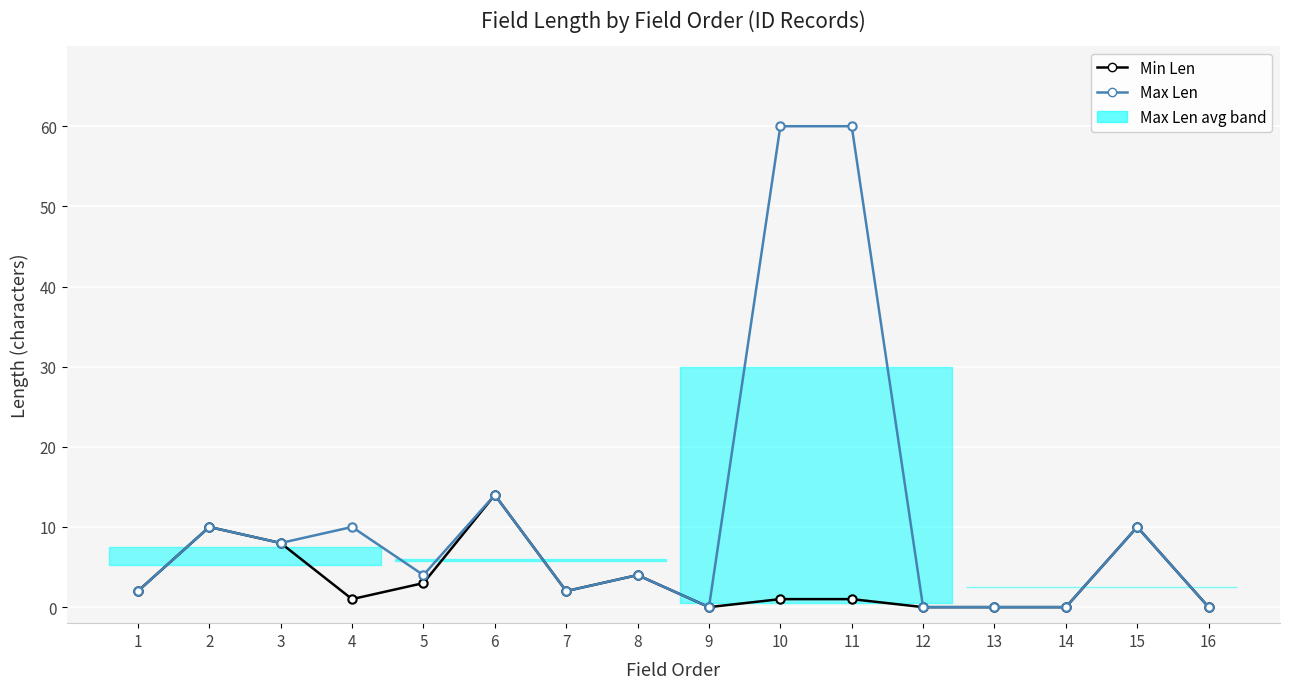

True or false: Min Len has a value of 12 at 3.

False